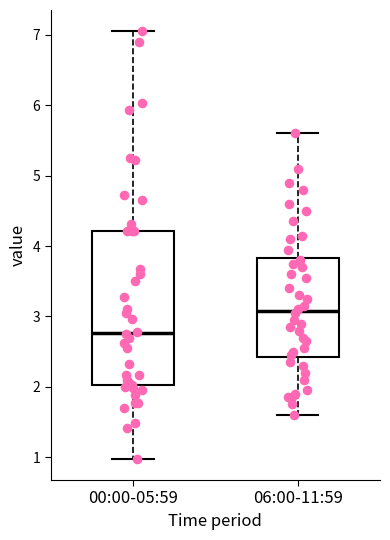

Reading left to right, transcribe this box plot: for each box, give where its median line is, the range the box spans, and where its two whiskers end, as read against the y-axis. The values are not printed on the chart, so give them approximately, as read against the axis.

00:00-05:59: median 2.8, box 2.0 to 4.2, whiskers 1.0 to 7.1
06:00-11:59: median 3.1, box 2.4 to 3.8, whiskers 1.6 to 5.6